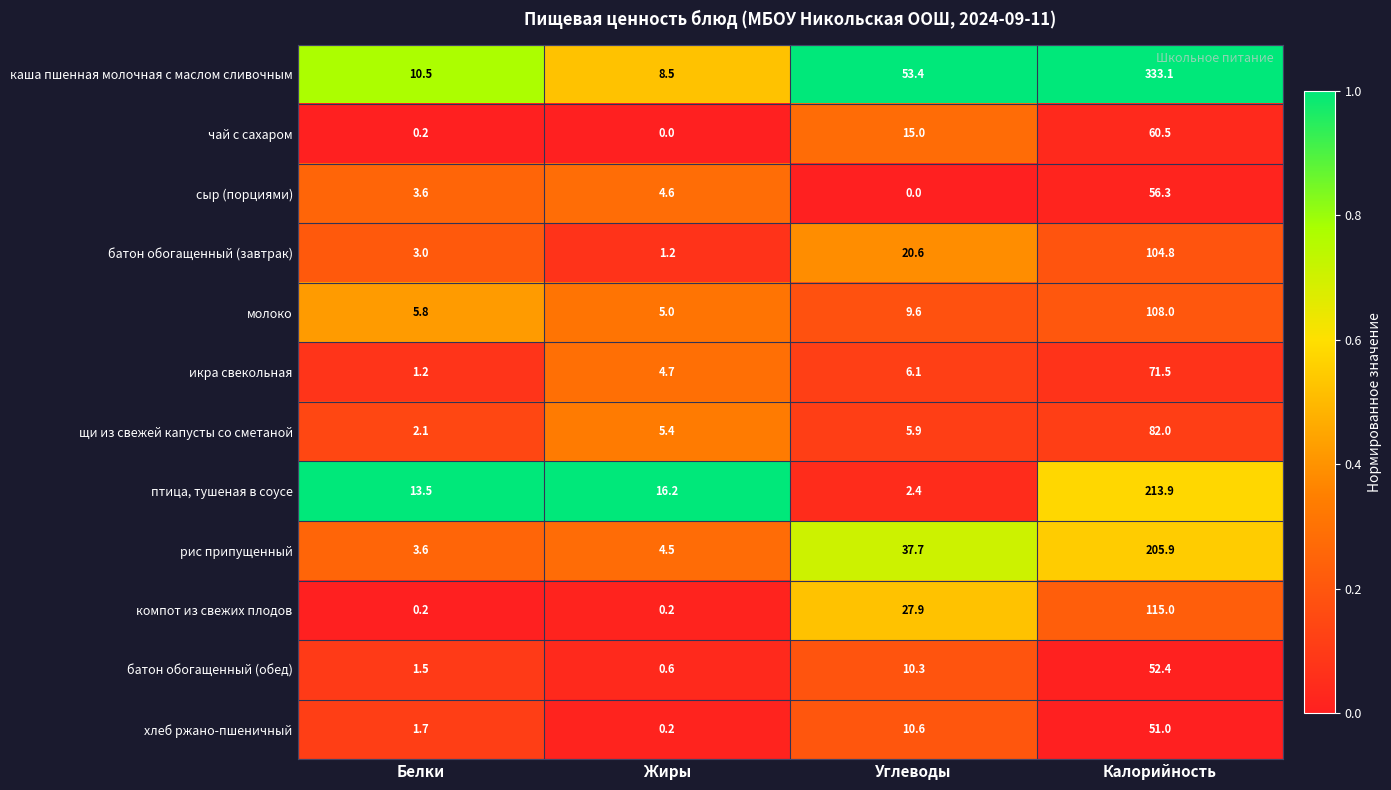

Which label corresponds to the largest value in the chart?

Калорийность